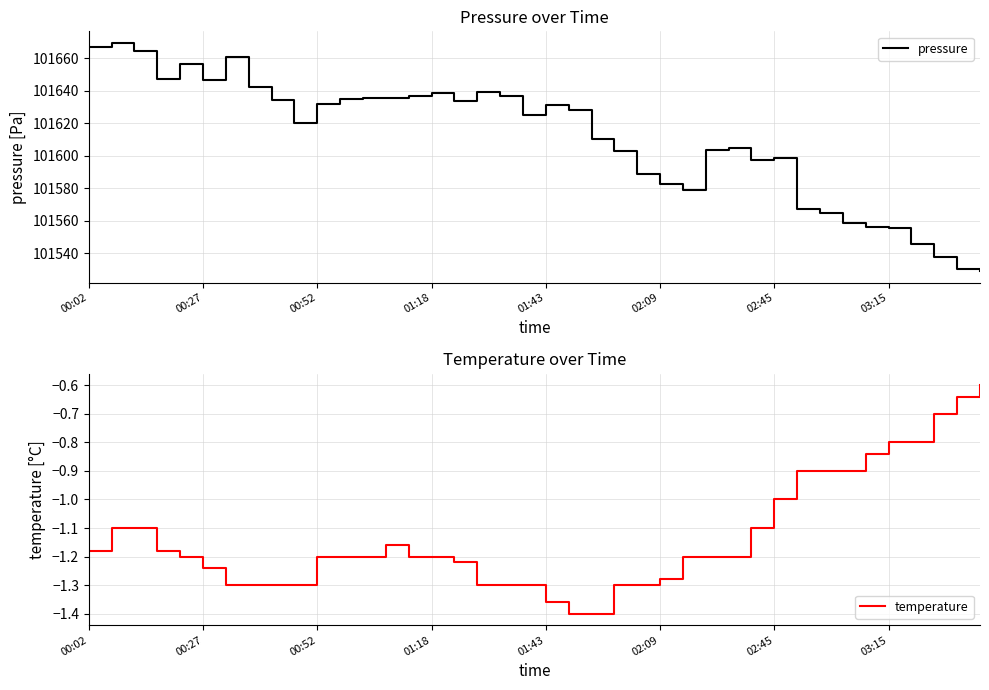

At which label does pressure first exceed 101628?

00:02